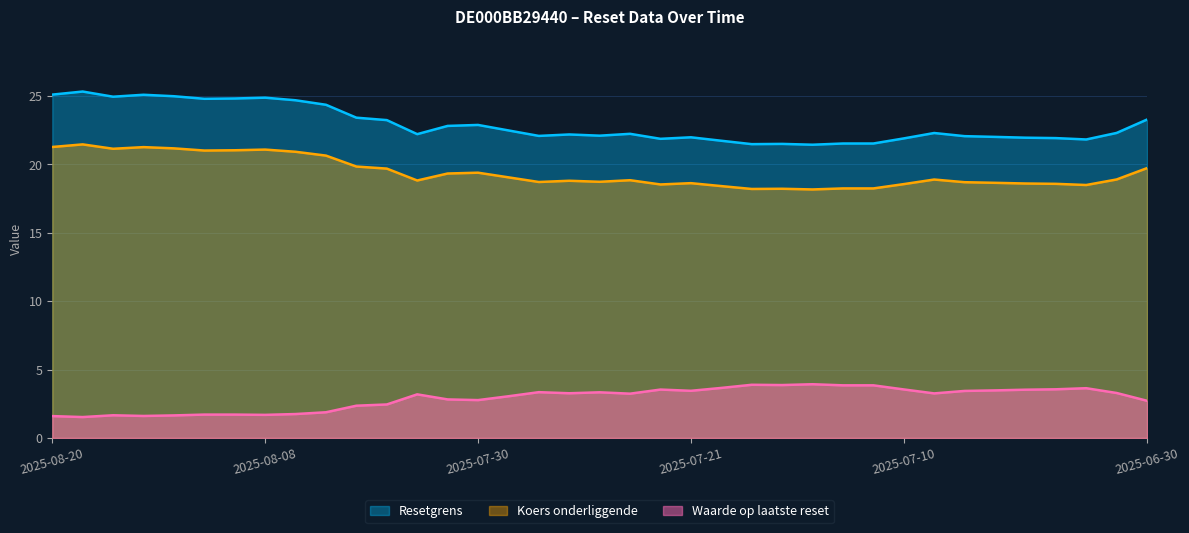

How many lines are shown in the chart?

3